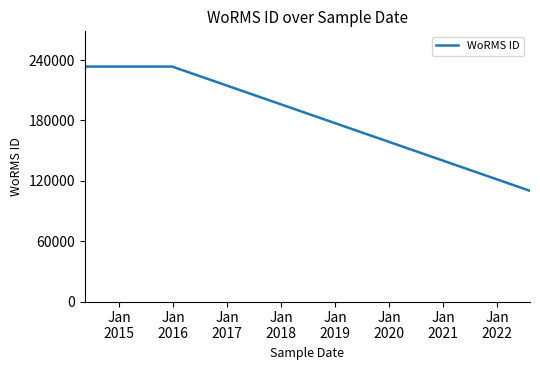

What is the average value?

192408